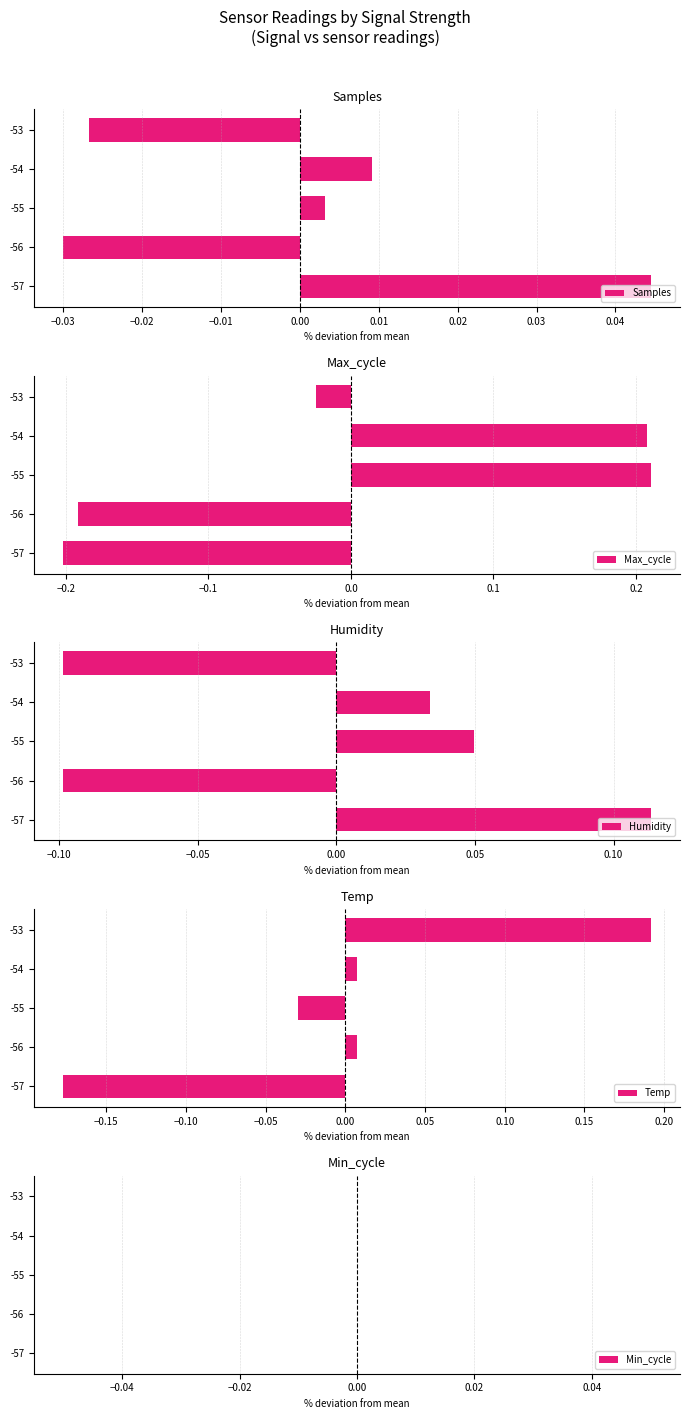

What is the difference between the maximum and minimum values in the Max_cycle series?

0.4